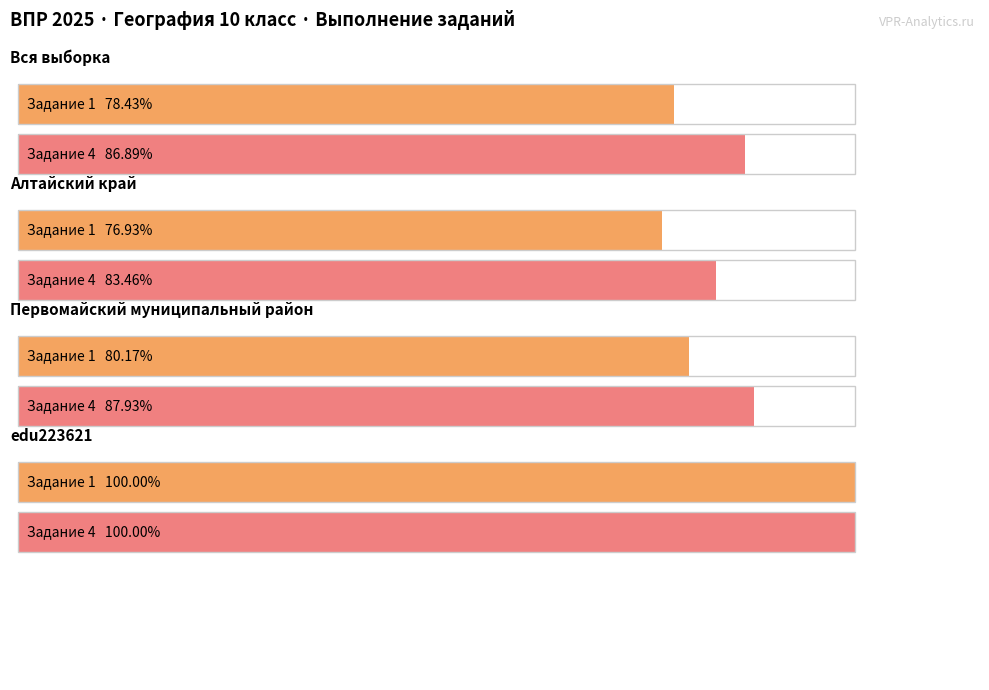

Count the number of categories in the chart.

4